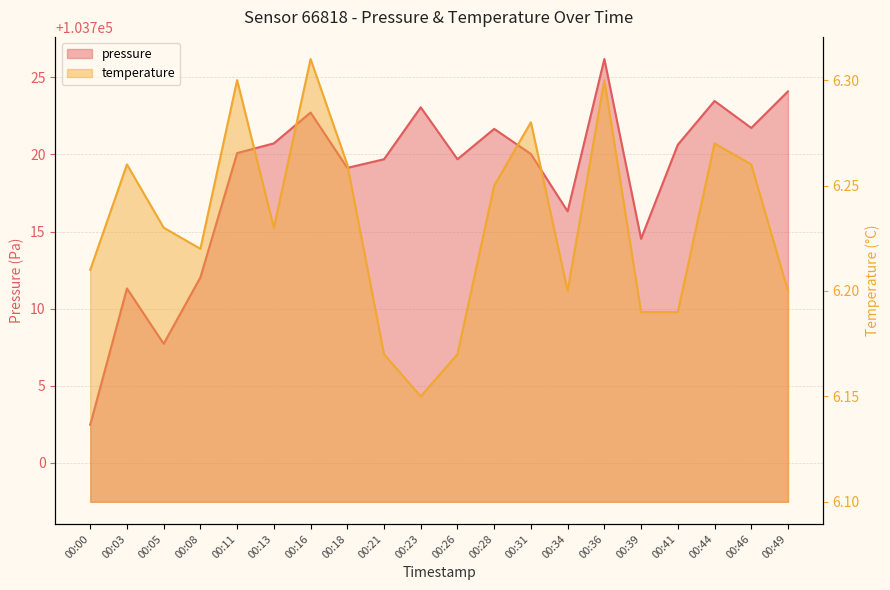

What is the value of the pressure point at the 15th from the left?

103726.2